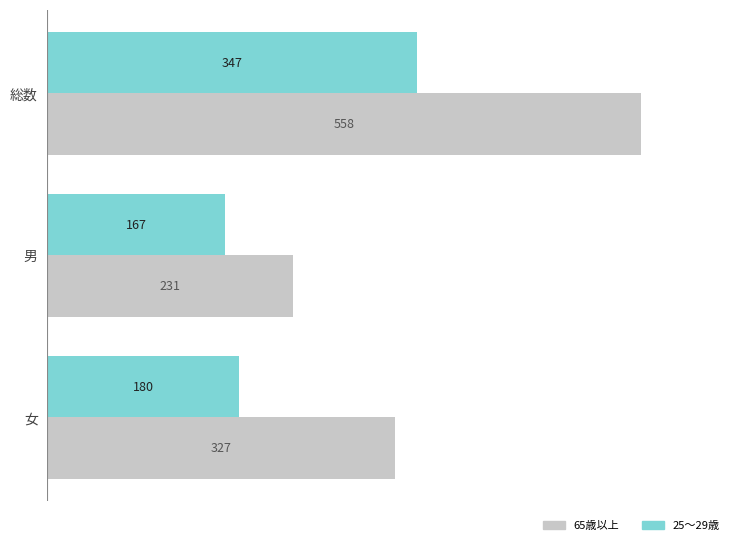

What is the difference between the 25～29歳 values at 男 and 総数?

180